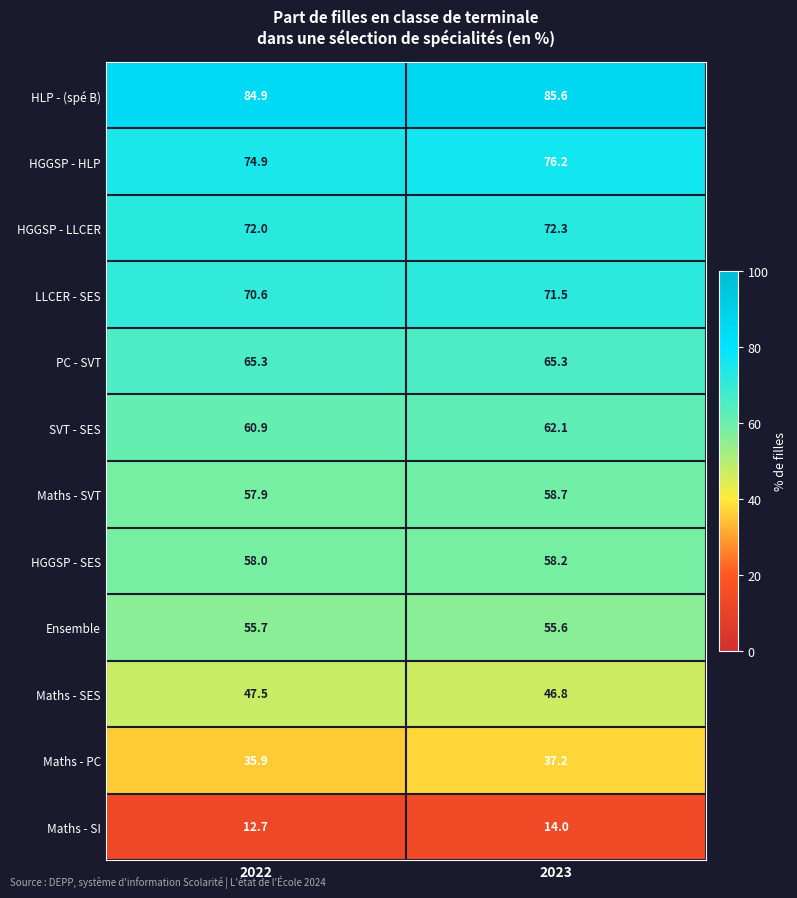

Reading right to left, extract all data points from this chart.

HLP - (spé B): 85.6	84.9
HGGSP - HLP: 76.2	74.9
HGGSP - LLCER: 72.3	72.0
LLCER - SES: 71.5	70.6
PC - SVT: 65.3	65.3
SVT - SES: 62.1	60.9
Maths - SVT: 58.7	57.9
HGGSP - SES: 58.2	58.0
Ensemble: 55.6	55.7
Maths - SES: 46.8	47.5
Maths - PC: 37.2	35.9
Maths - SI: 14.0	12.7